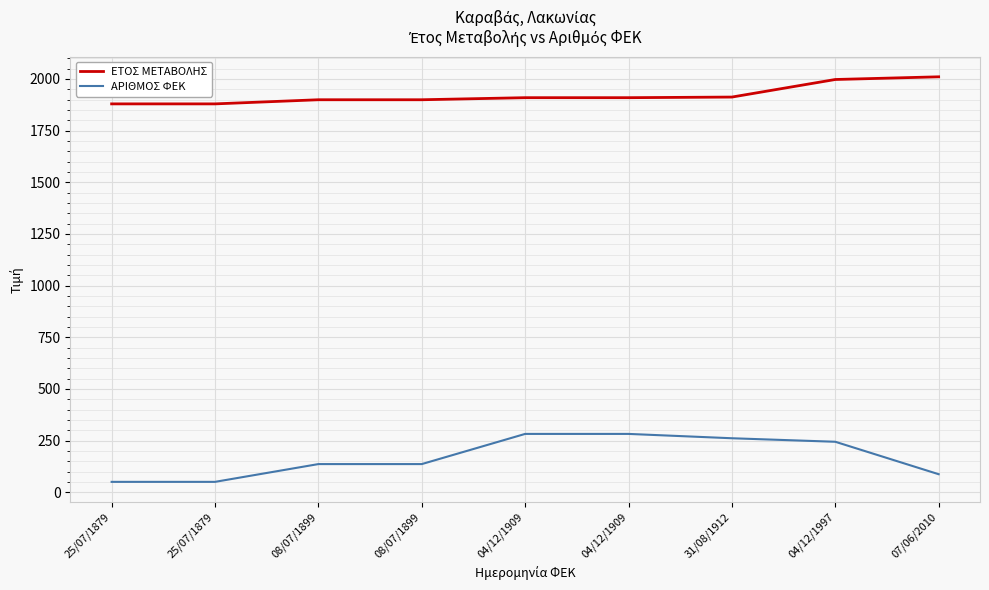

What is the difference between the highest and lowest values at 07/06/2010?

1923